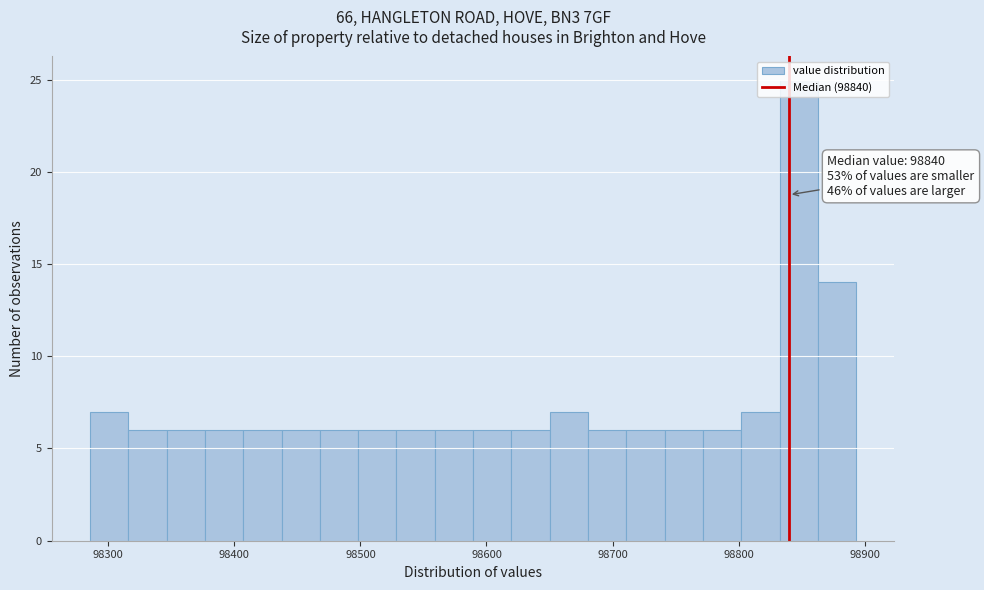

Read against the x-axis, roughly where is the centre of the tallest bar?

98850